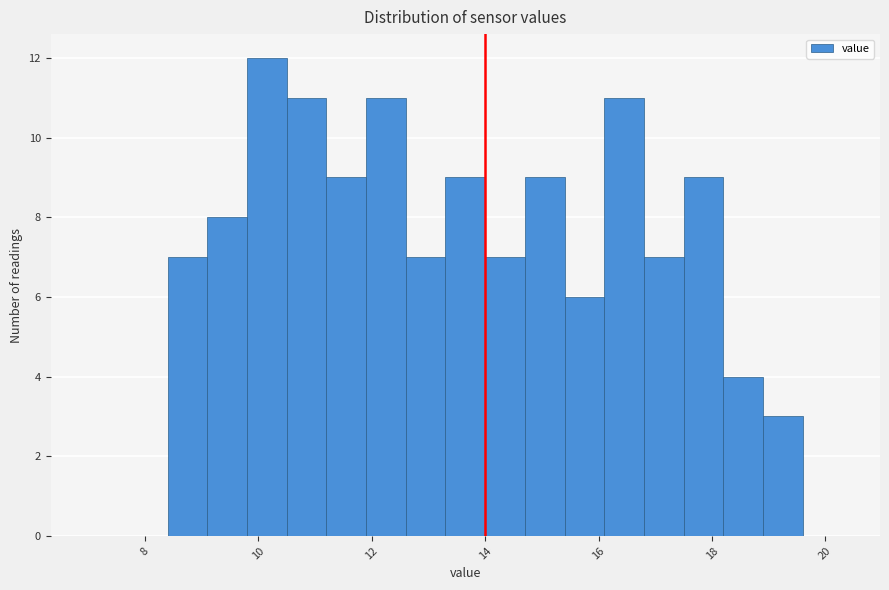

Read against the x-axis, roughly where is the centre of the tallest bar?

10.2